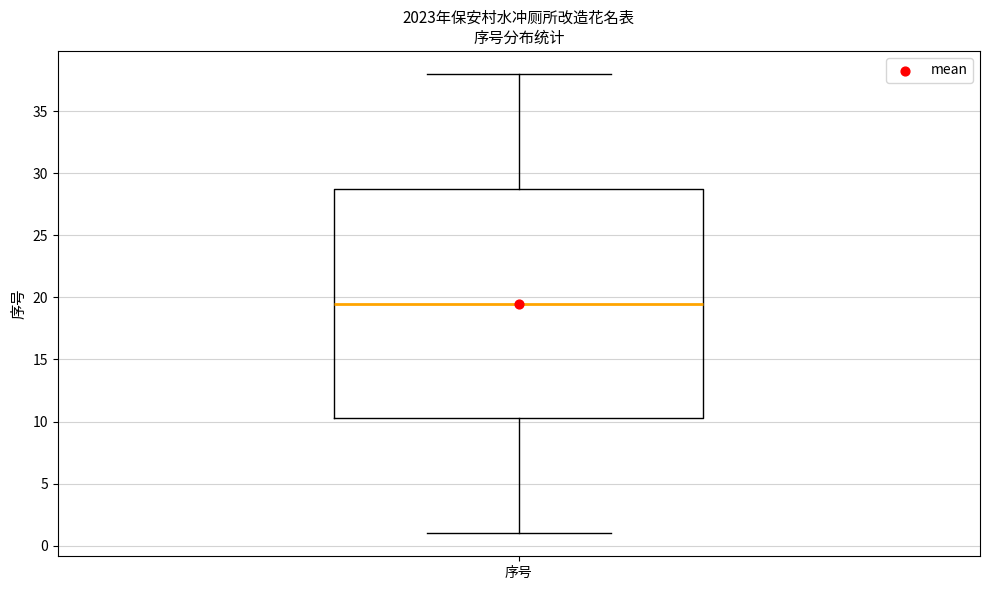

Where is the lower edge of the box for 序号 on the y-axis? The values are not printed on the chart, so give them approximately, as read against the axis.

10.5